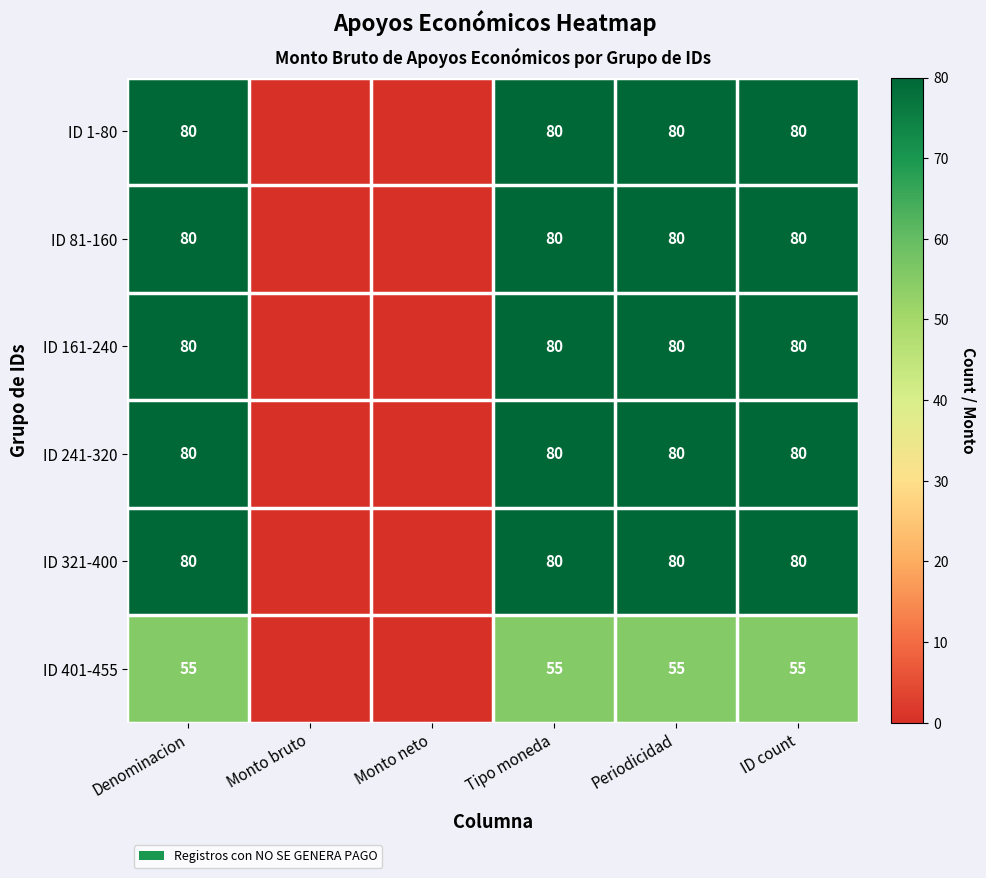

What is the sum of the ID 321-400 values at ID count and Periodicidad?

160